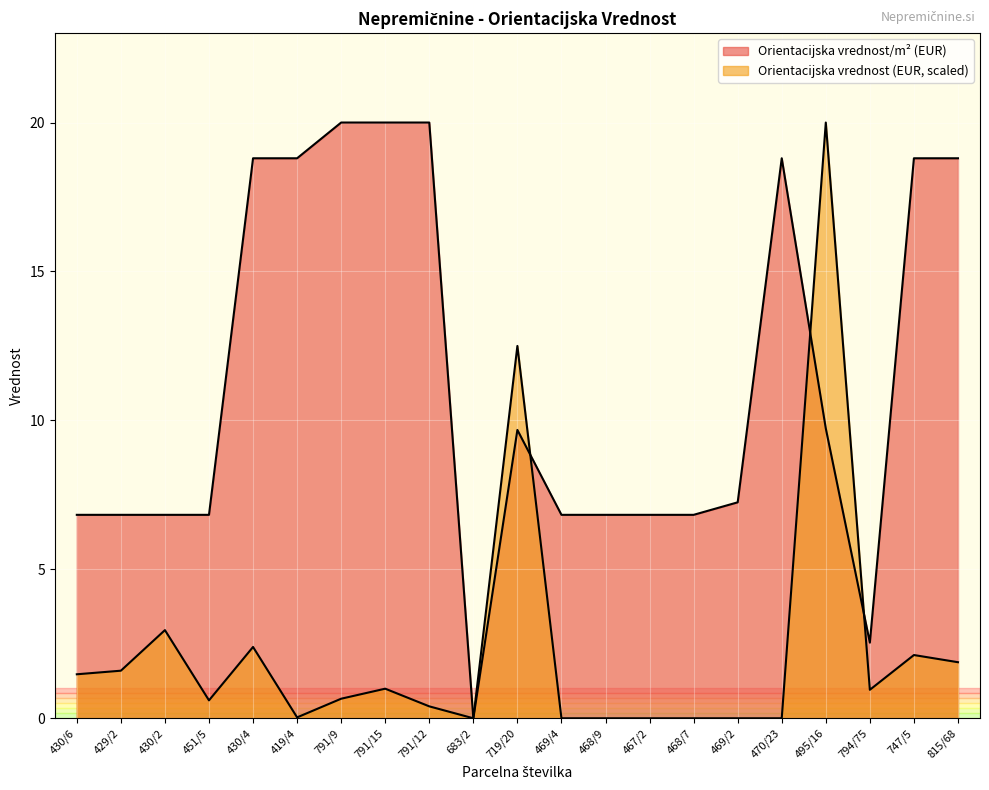

At how many categories does at least one series exceed 8?

10